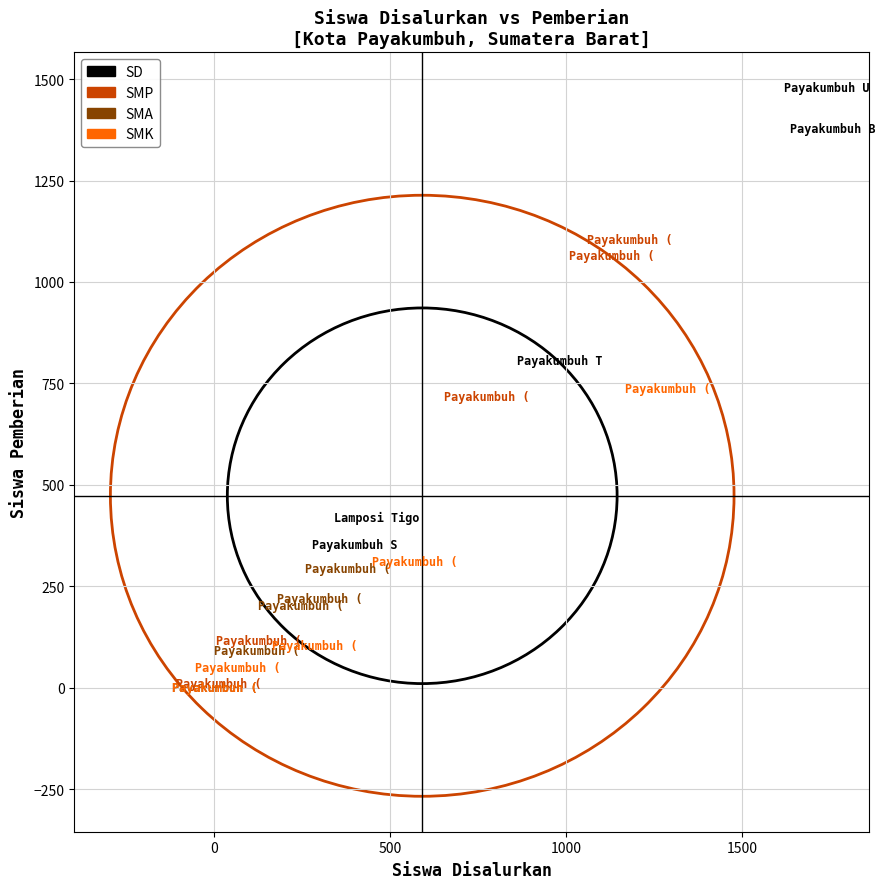

What are all the series names shown in the legend?

SD, SMP, SMA, SMK